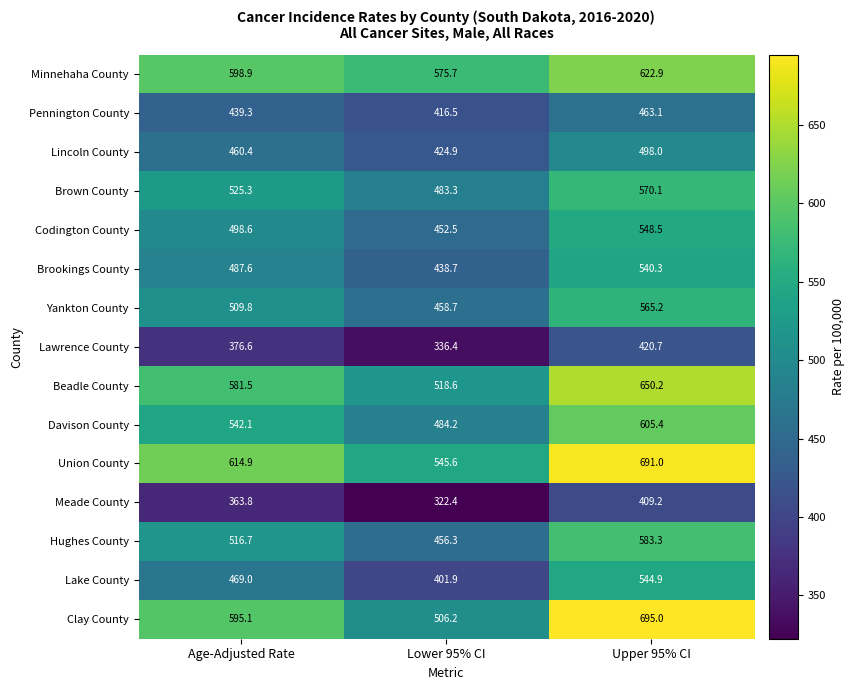

Which series has the largest total across all categories?

Union County